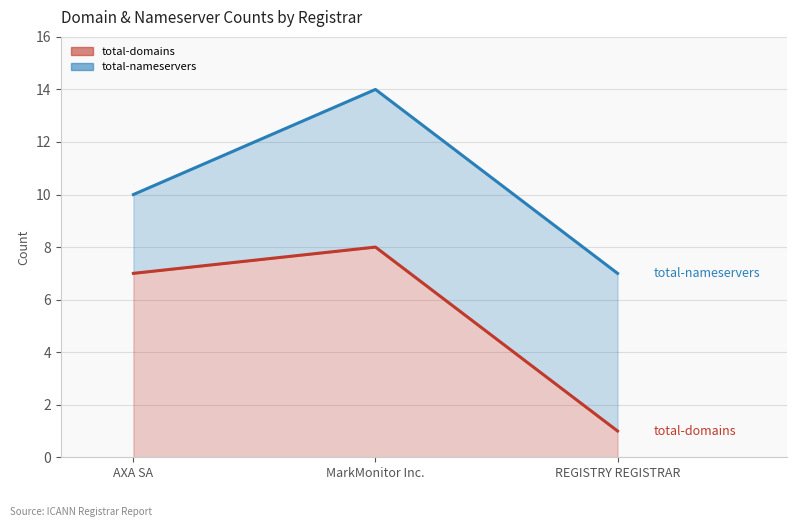

At which category is the sum across all series the highest?

MarkMonitor Inc.